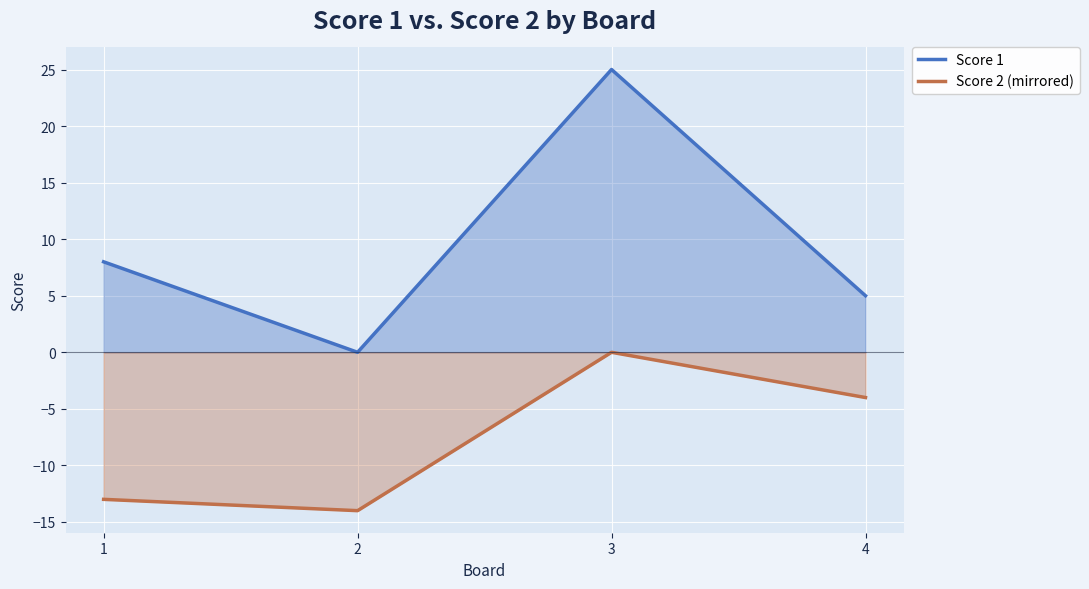

At how many categories does at least one series exceed -13?

4